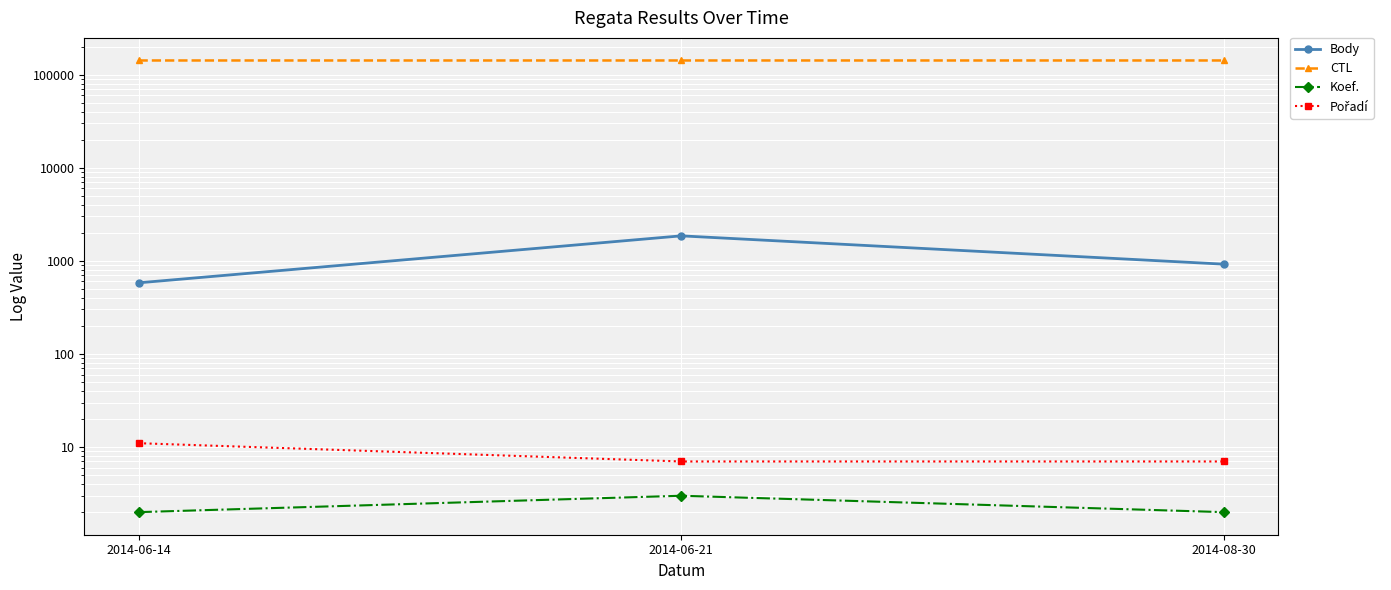

The Body series shows 1040 at 2014-06-14. True or false?

False